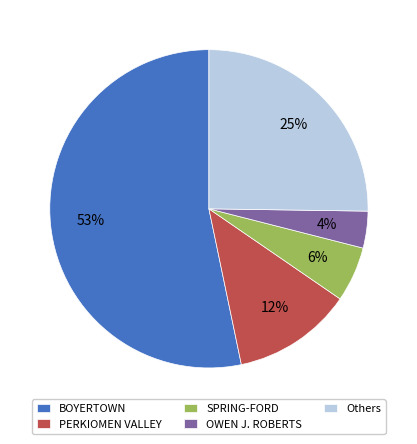

To the nearest percent, what portion does BOYERTOWN represent?

53%